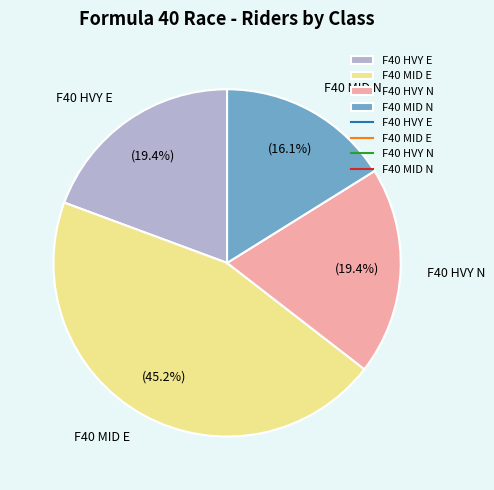

To the nearest percent, what portion does F40 MID N represent?

16%